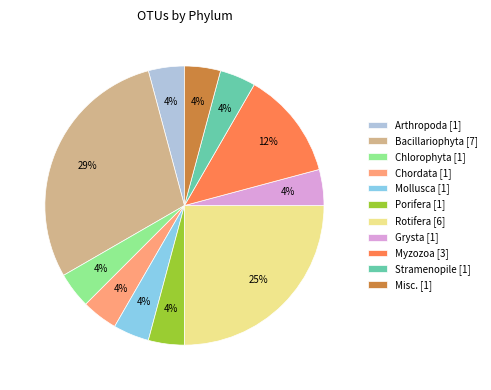

Which has a higher value, Myzozoa [3] or Rotifera [6]?

Rotifera [6]